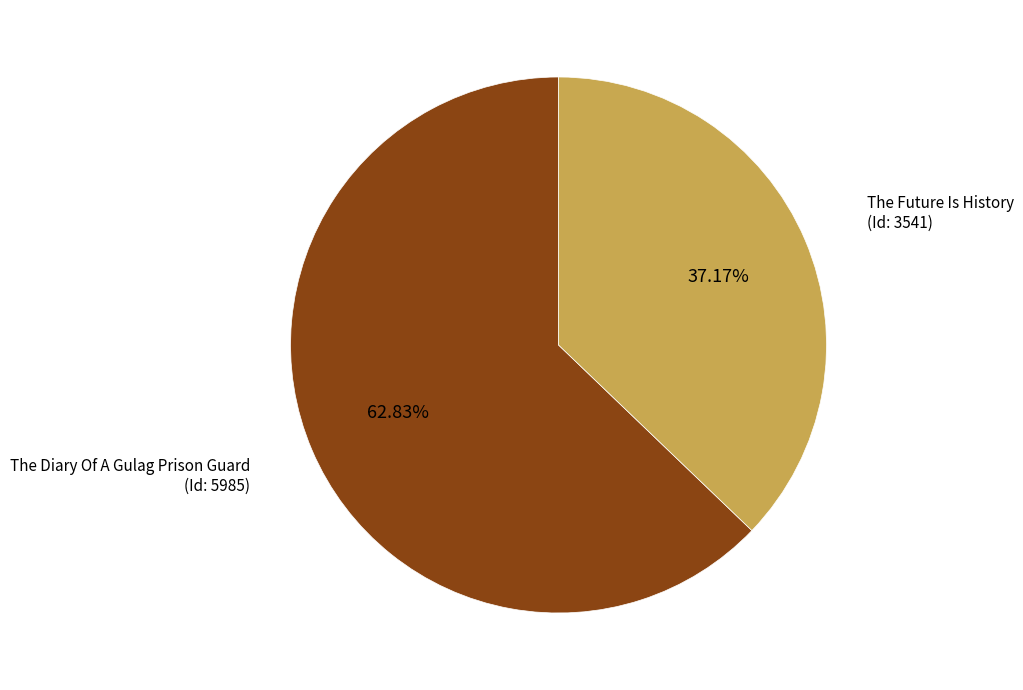

Does any single category account for the majority?

Yes